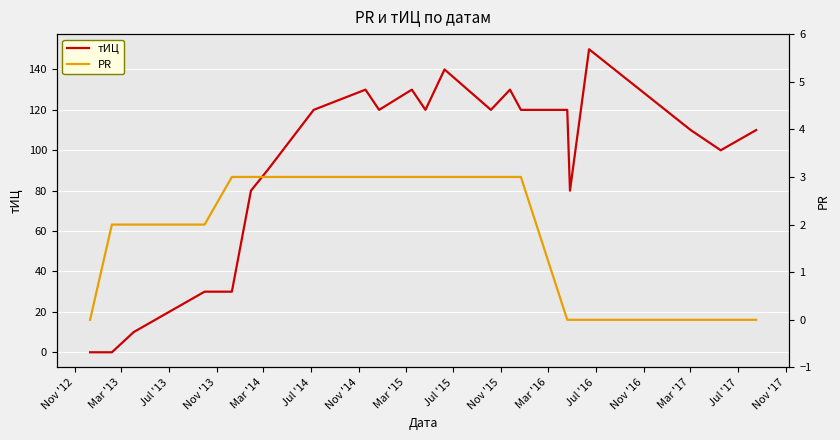

How many positive values does the тИЦ series have?

20